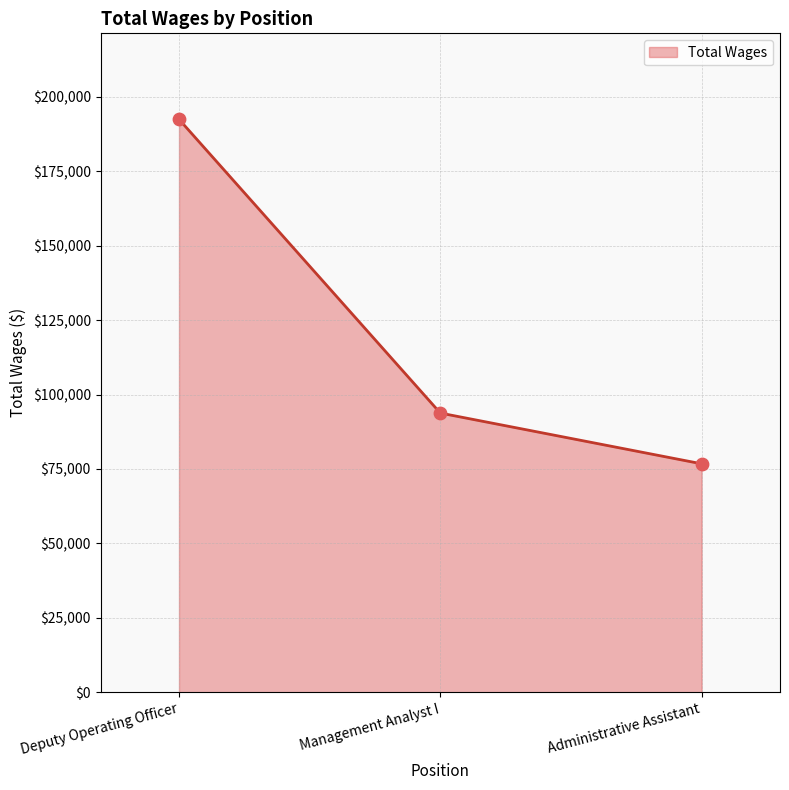

Which has a higher value, Management Analyst I or Deputy Operating Officer?

Deputy Operating Officer